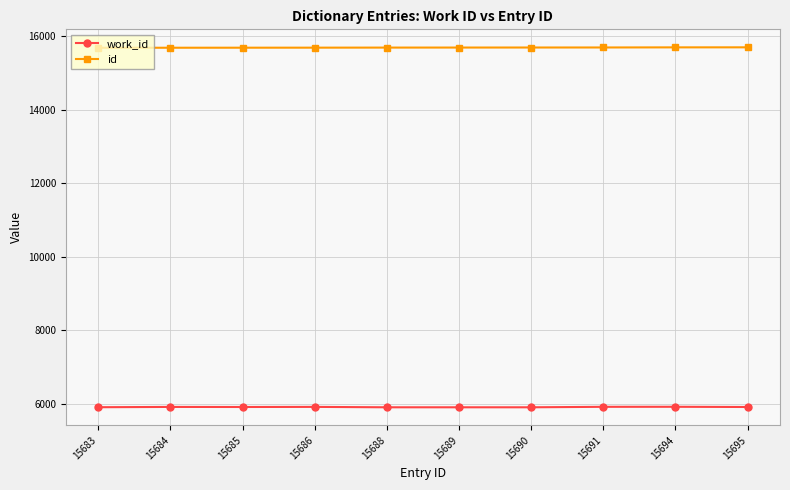

The value of work_id at 15688 is 3998. True or false?

False